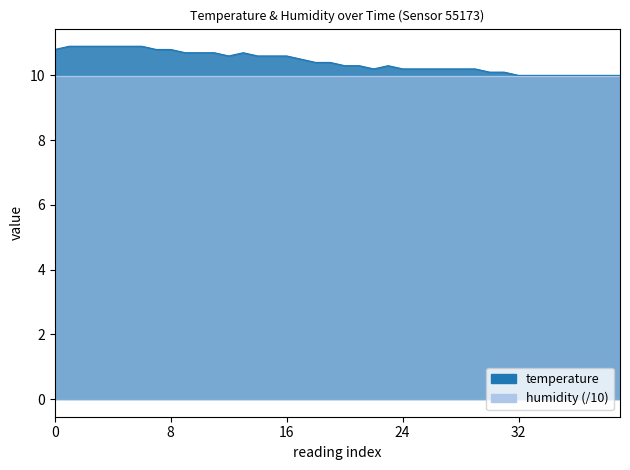

What is the difference between the maximum and second lowest values?

0.9